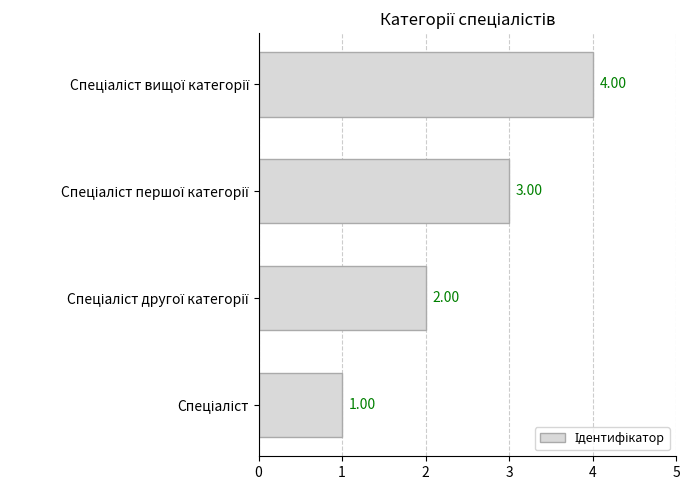

What is the difference between the maximum and minimum values?

3